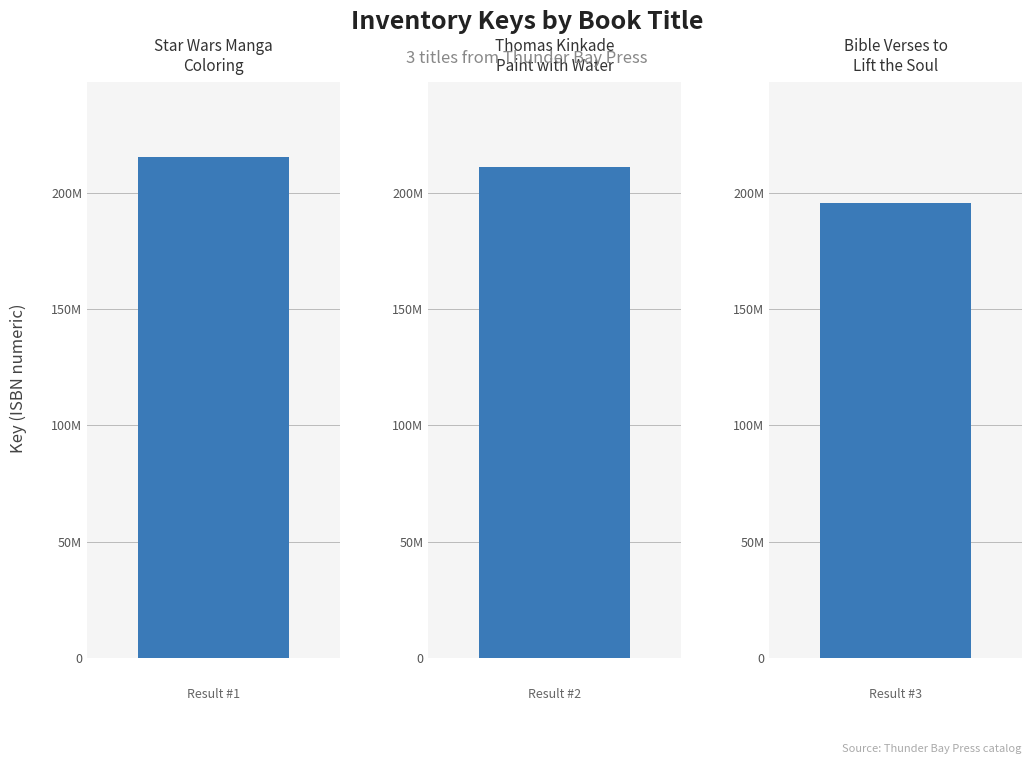

What is the difference between the second highest and minimum values?

15630611